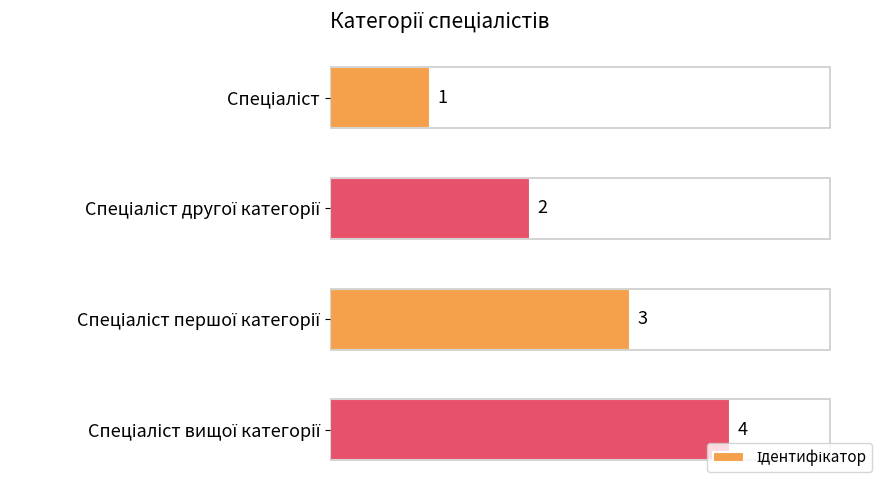

The value at Спеціаліст другої категорії is 2. True or false?

True